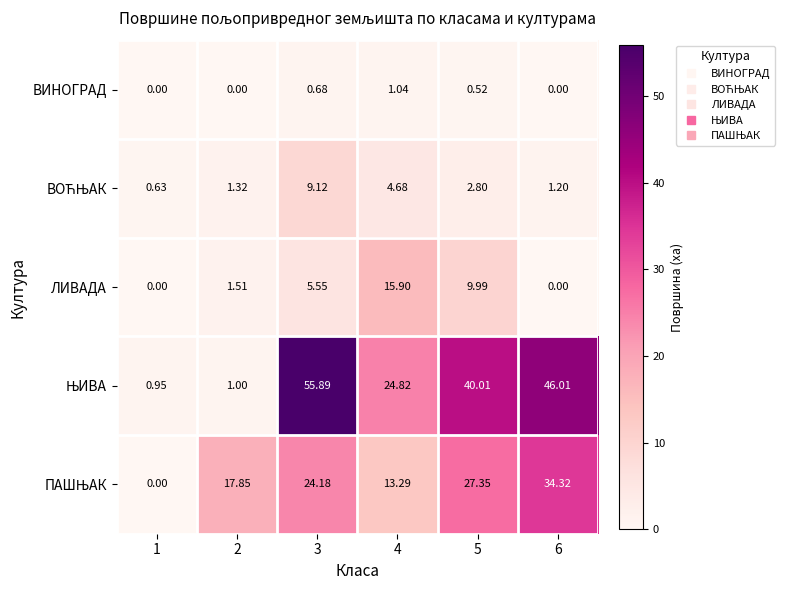

Is the value of ВИНОГРАД at 5 greater than the value of ЛИВАДА at 6?

Yes